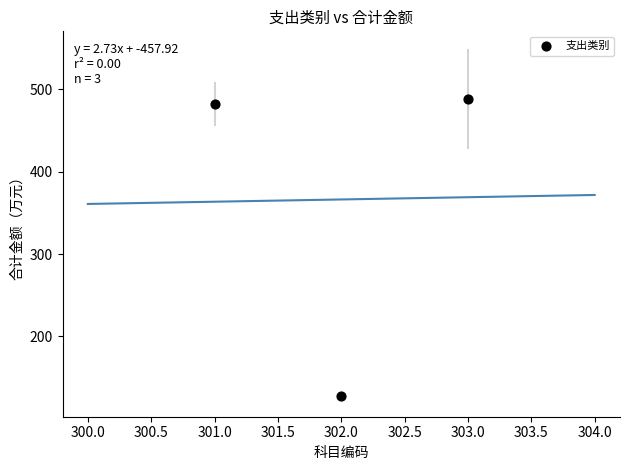

What is the average X value?

302.0